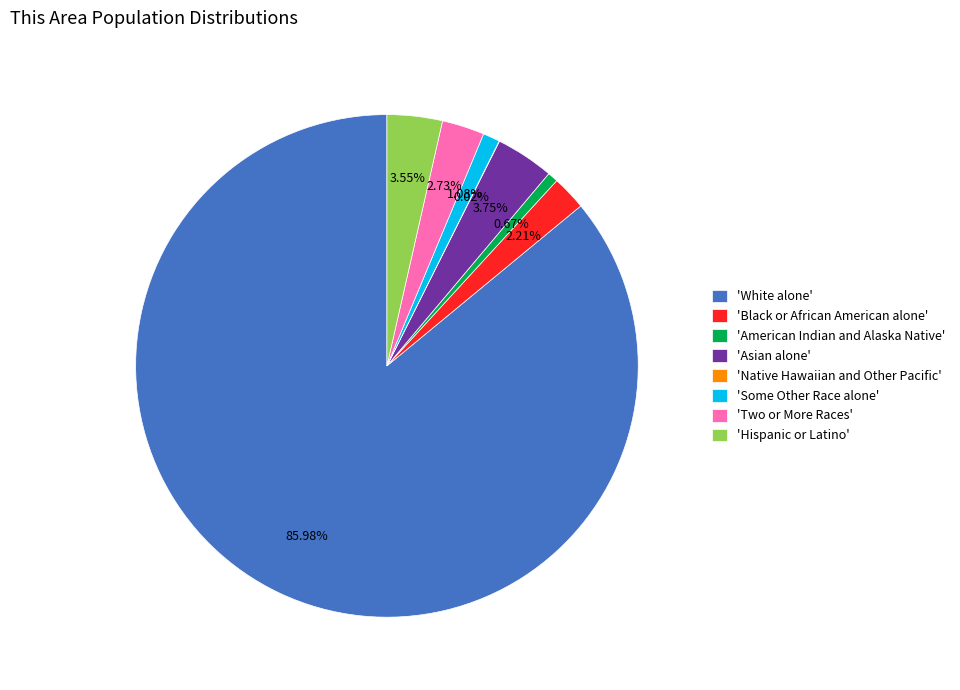

Is the sum of 'American Indian and Alaska Native' and 'Asian alone' greater than half?

No